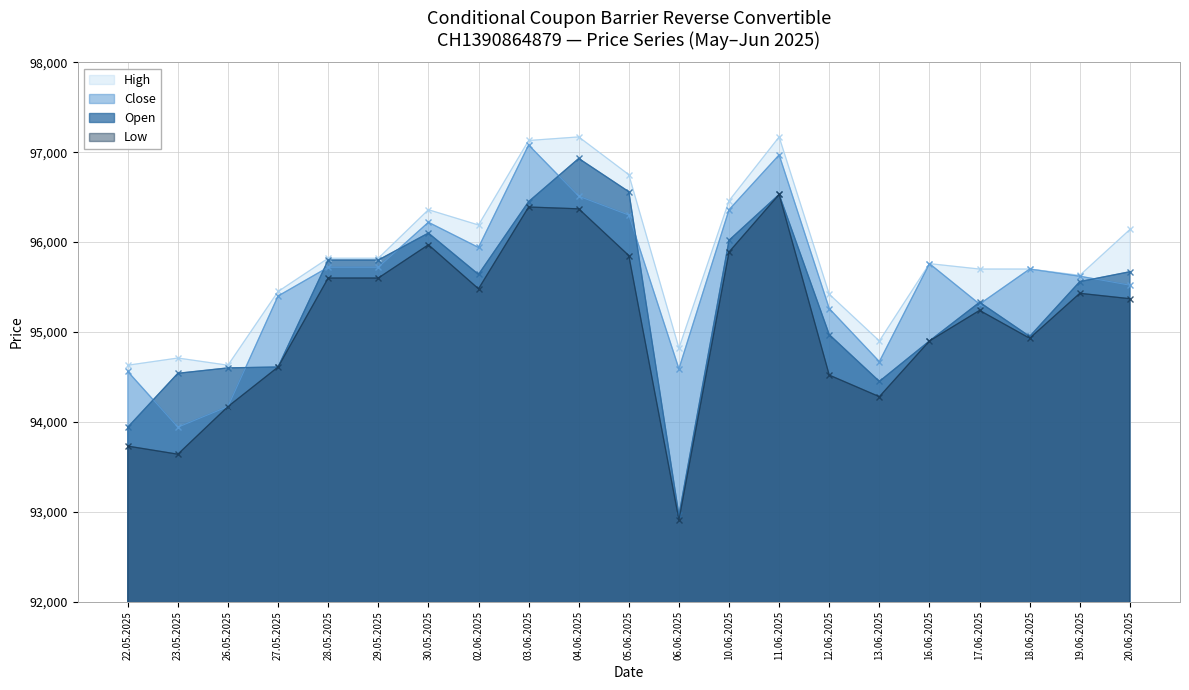

What is the sum of the Close values at 26.05.2025 and 05.06.2025?

190470